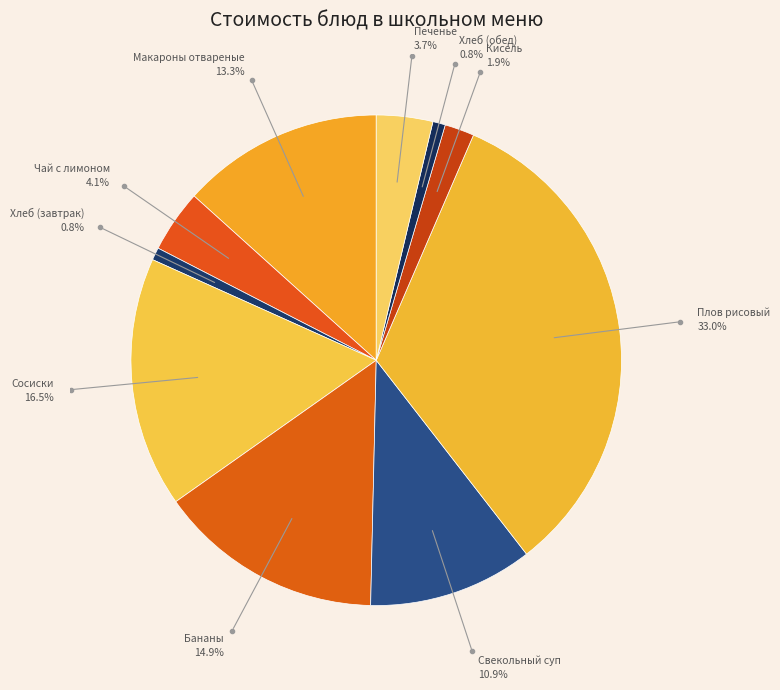

What percentage is the Чай с лимоном slice, to the nearest percent?

4%